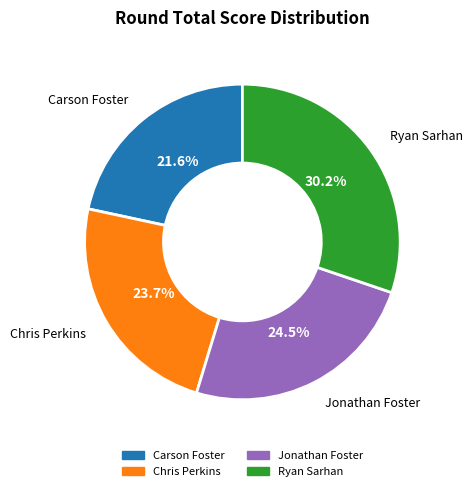

Is there any slice that represents more than half of the pie?

No